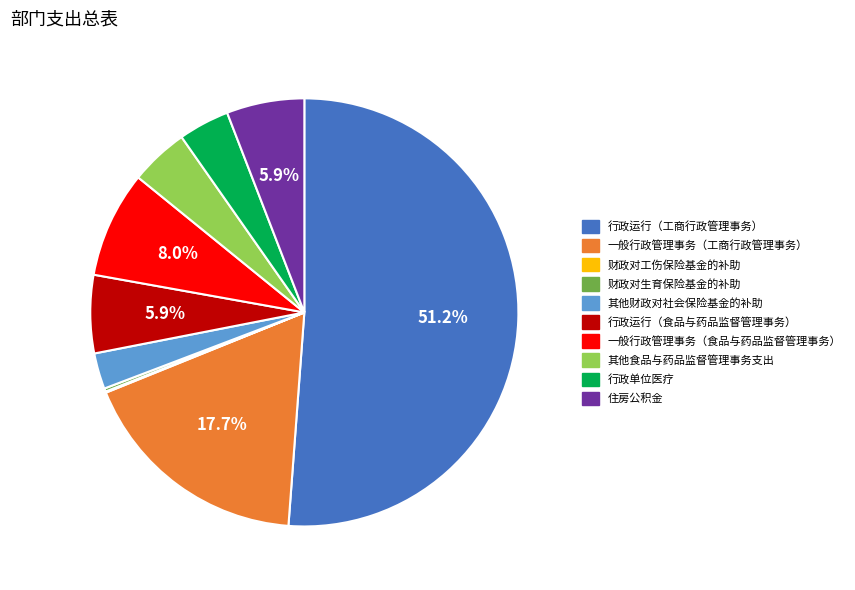

Which has a higher value, 一般行政管理事务（工商行政管理事务） or 行政单位医疗?

一般行政管理事务（工商行政管理事务）